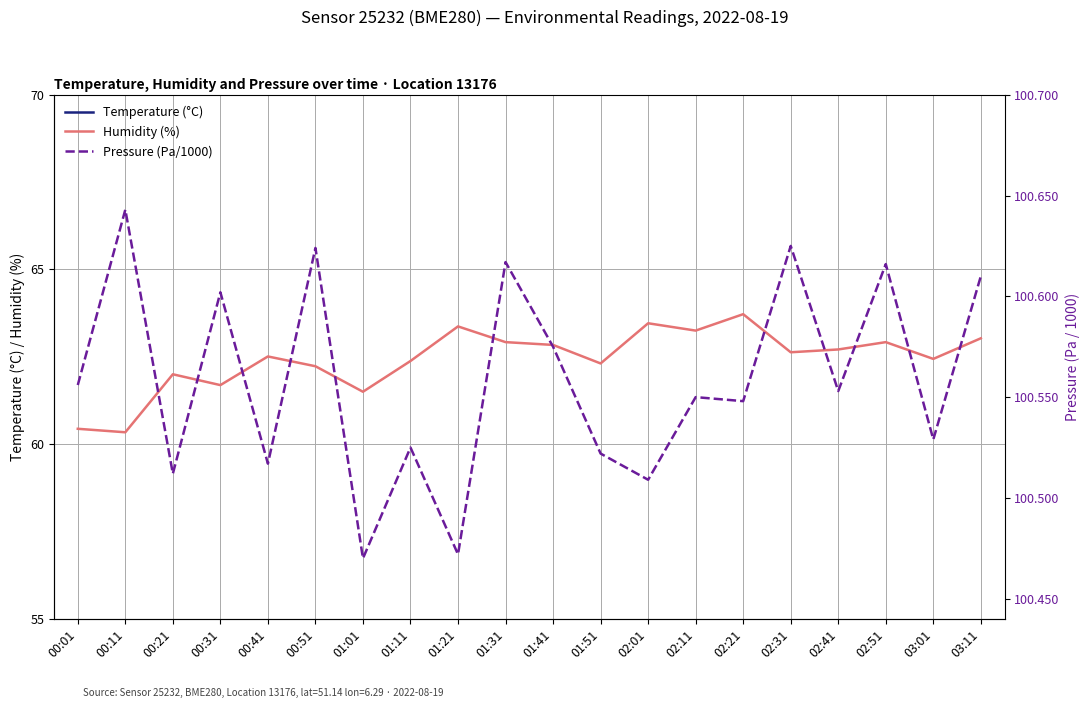

At how many categories does at least one series exceed 84?

20